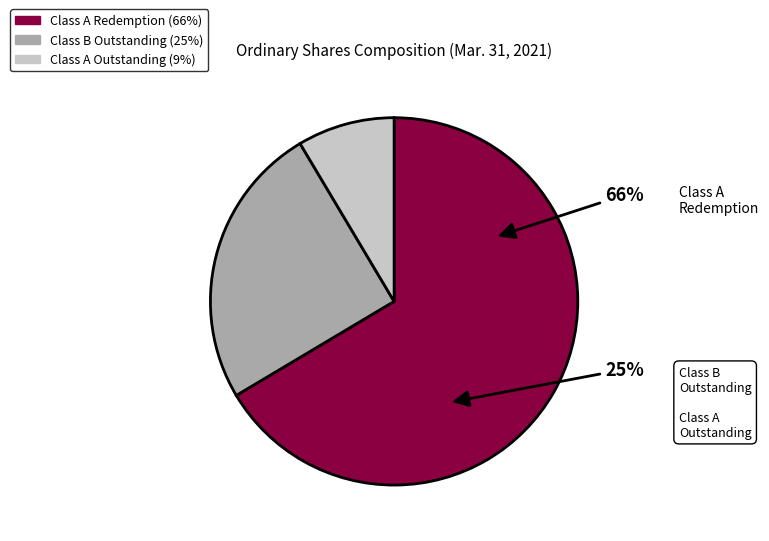

Which slice is the largest?

Class A shares subject to possible redemption